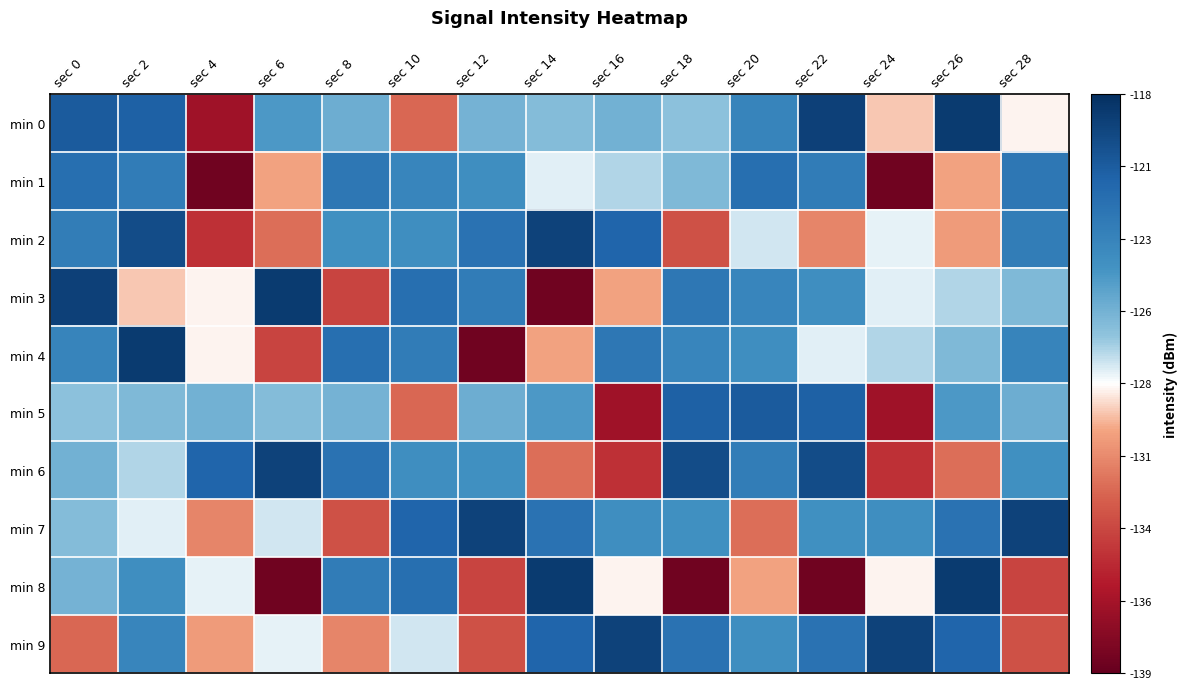

What is the spread (max minus min) of values at sec 16?

17.4